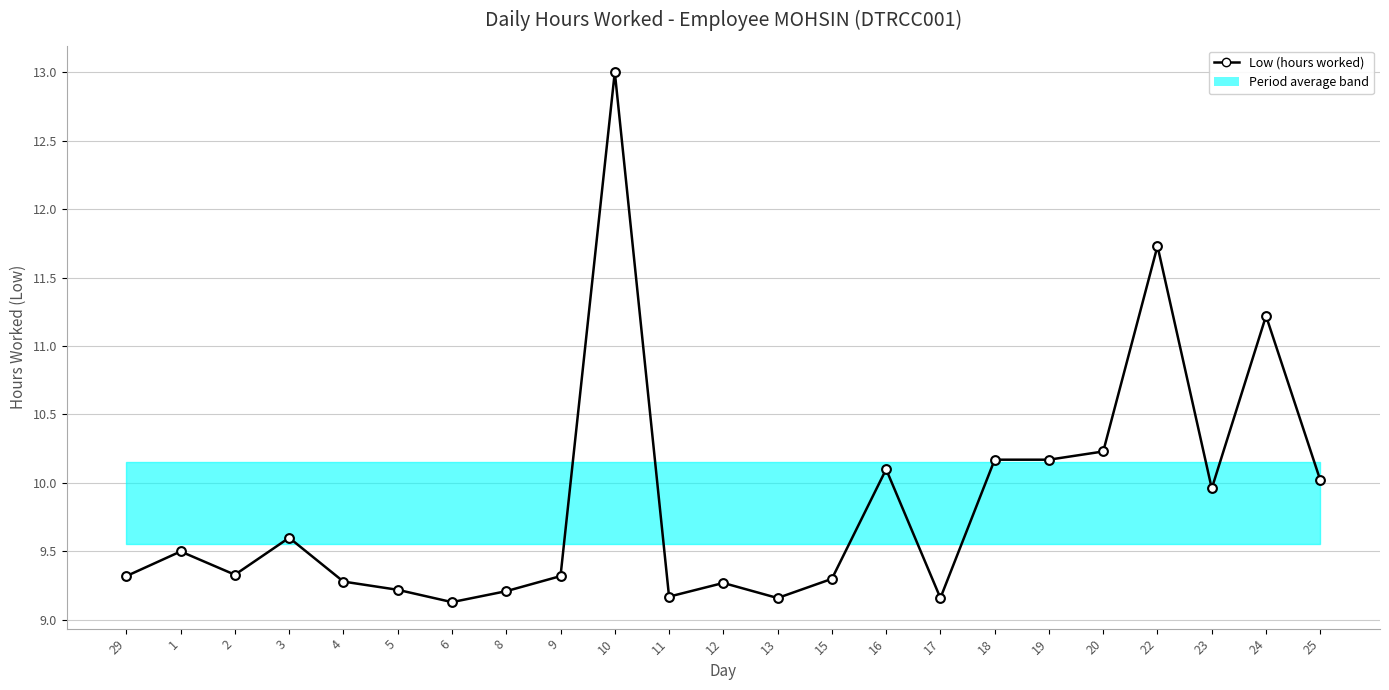

What is the change in value from 22 to 25?

-1.7